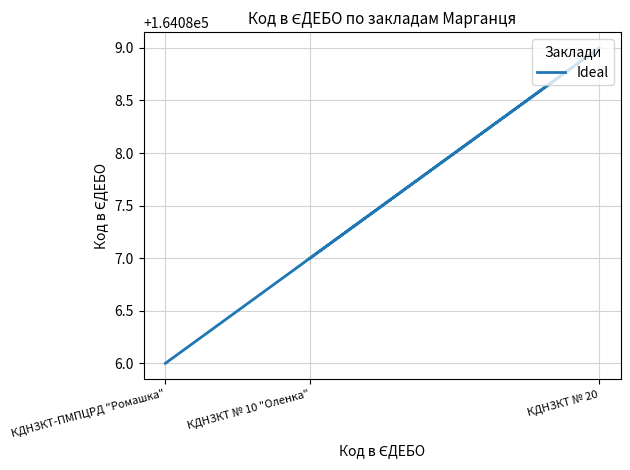

Rank the categories by value from highest to lowest.

КДНЗКТ № 20, КДНЗКТ № 10 "Оленка", КДНЗКТ-ПМПЦРД "Ромашка"